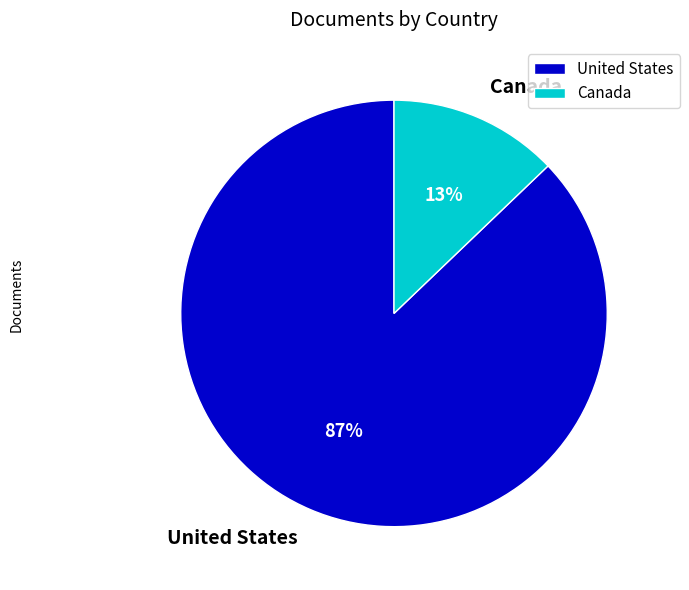

Which category has the biggest portion of the pie?

United States